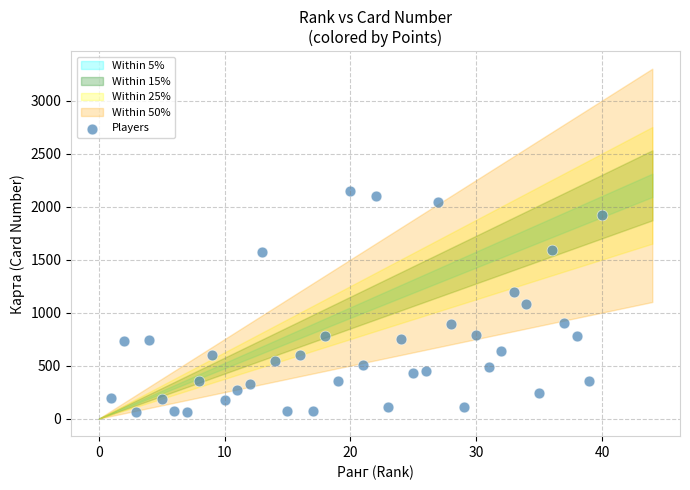

What is the range of X values (max minus min)?

39